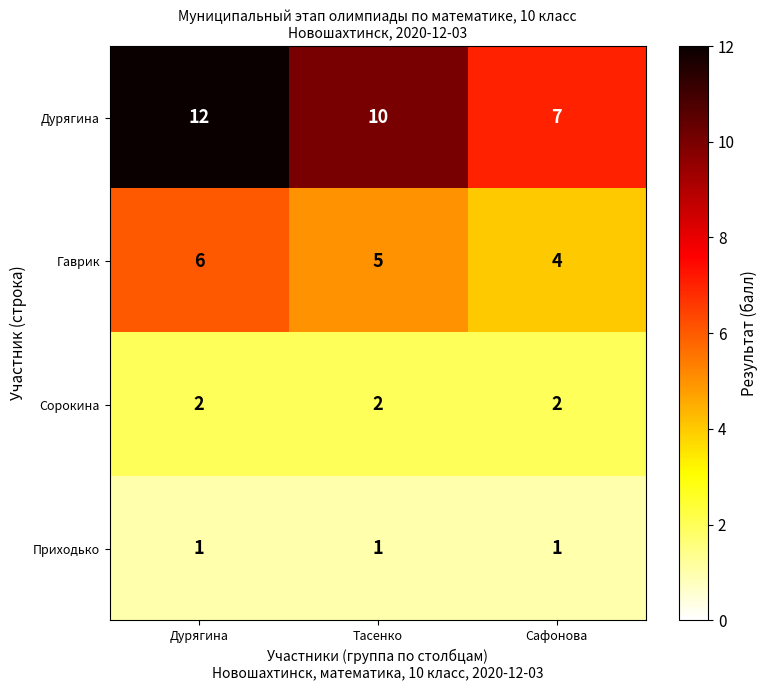

What is the spread (max minus min) of values at Дурягина?

11